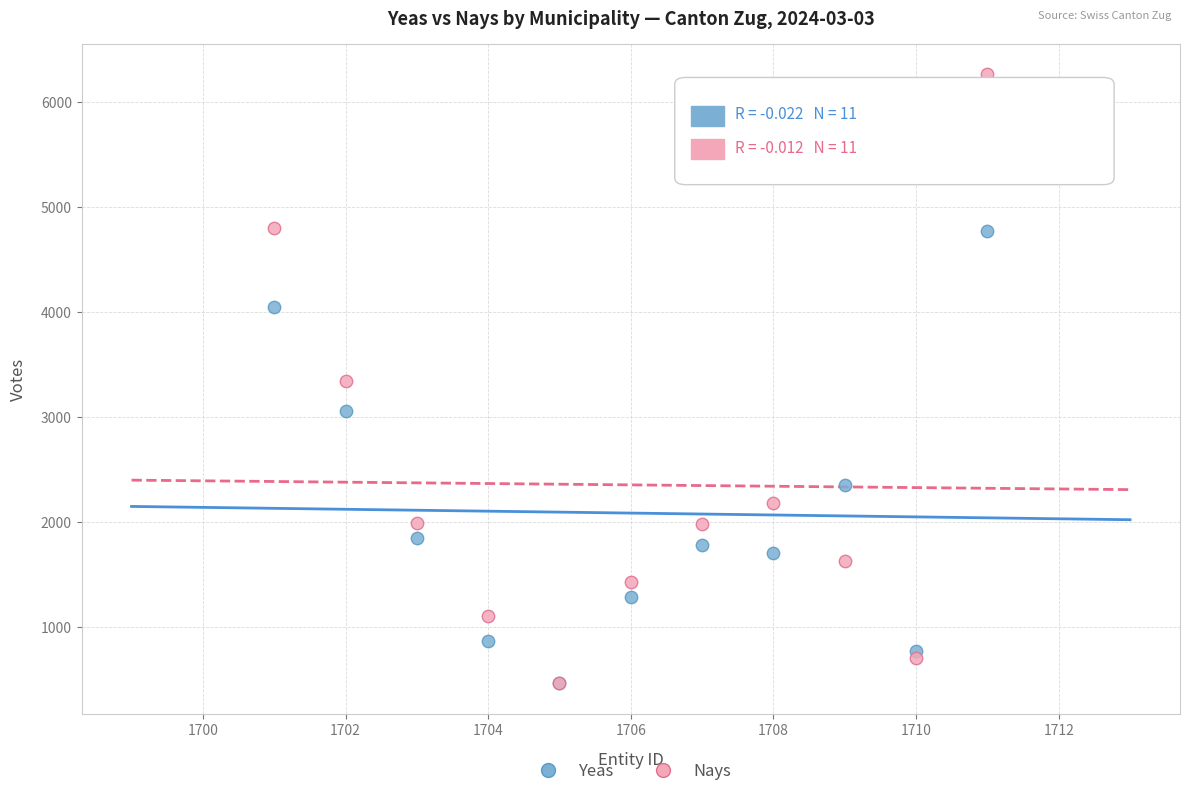

In the Yeas series, what Y value is closest to 2622?

2358